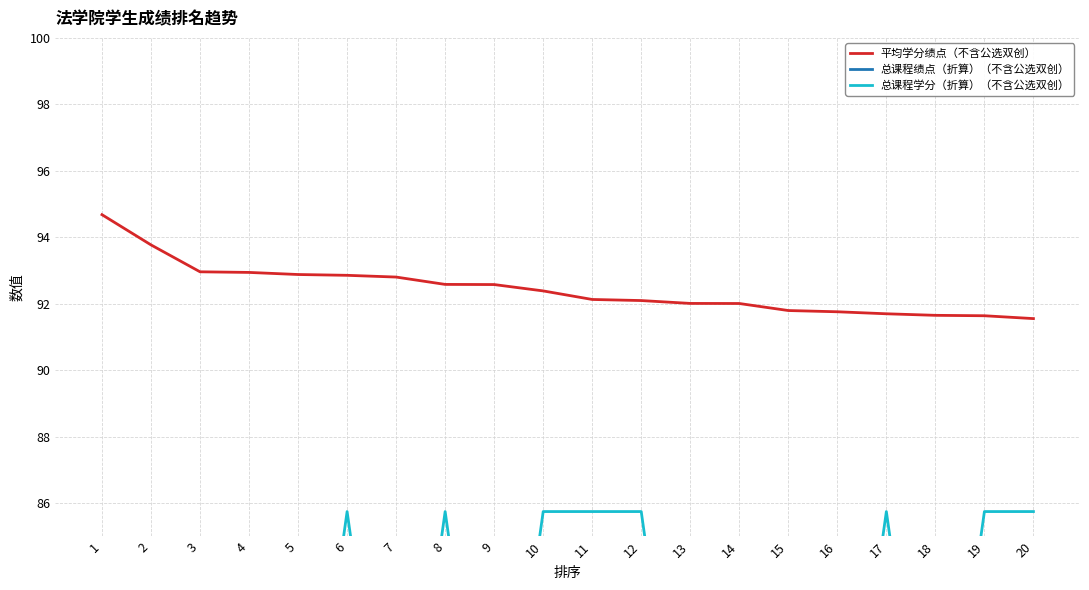

Where does the 总课程绩点（折算）（不含公选双创） series first go above 59?

1